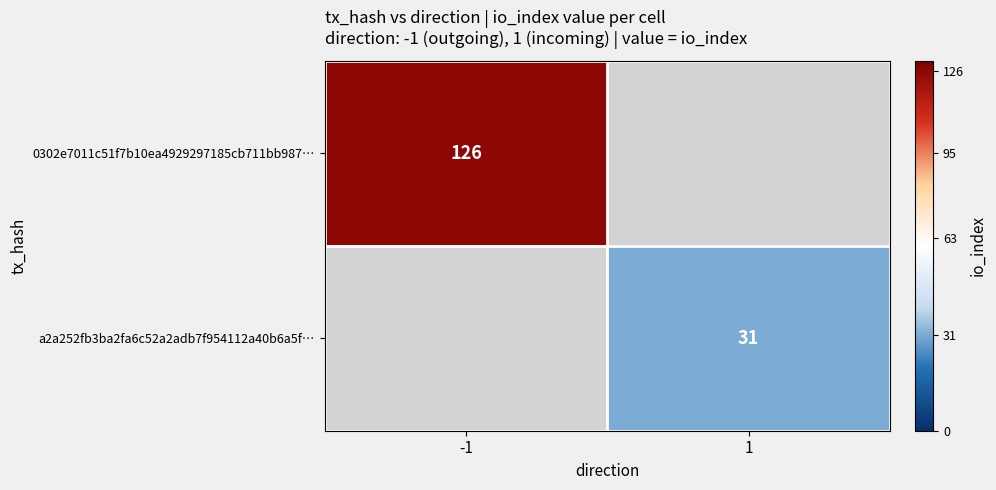

The value of 0302e7011c51f7b10ea4929297185cb711bb987… at -1 is 186. True or false?

False